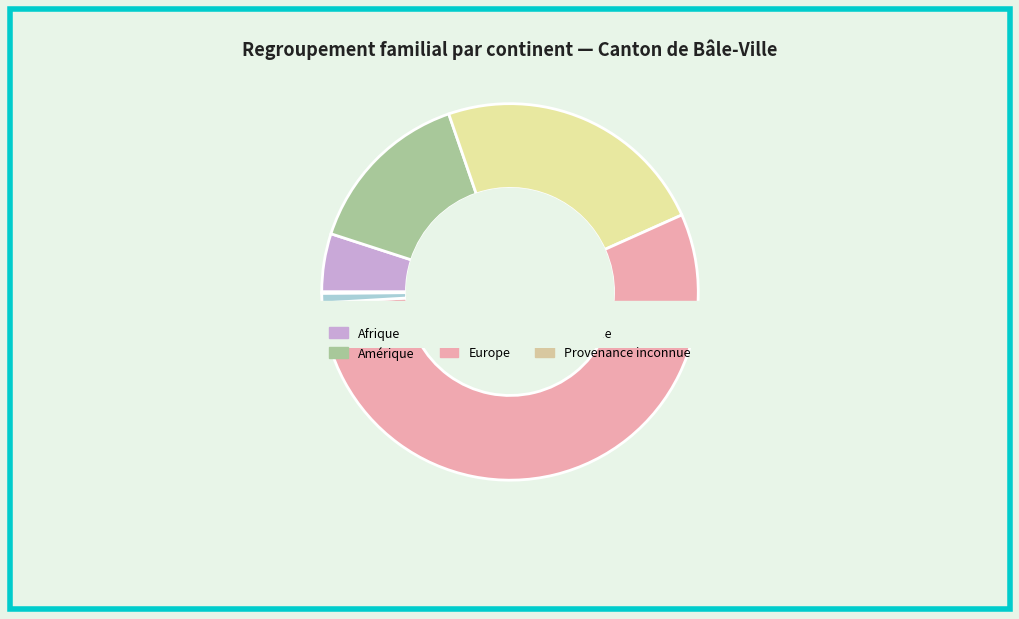

What is the largest slice in the pie chart?

Europe